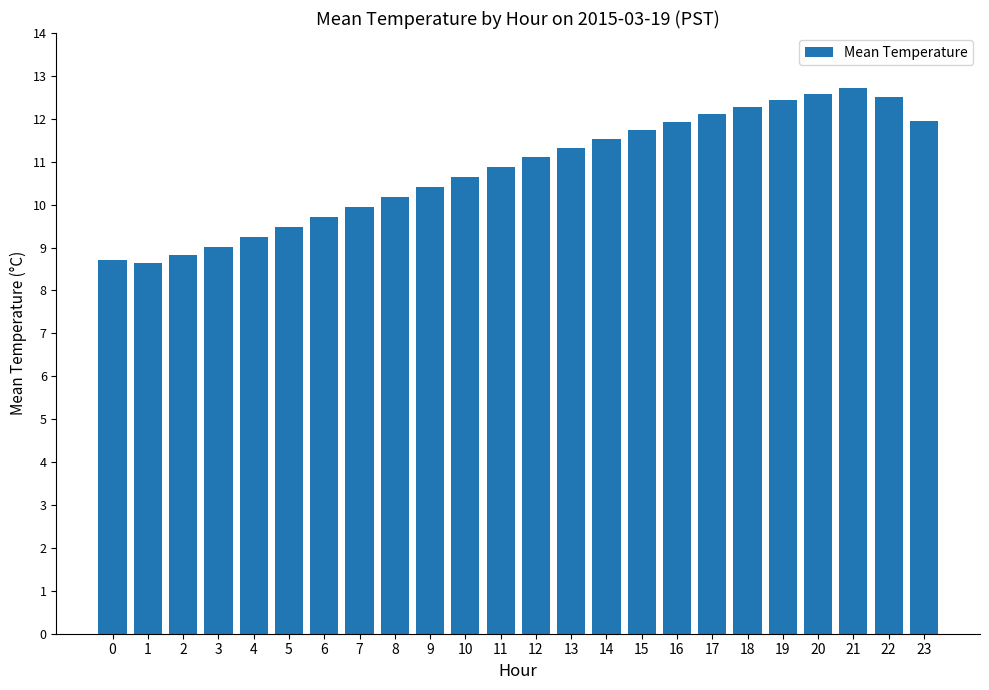

Is it true that the value at 5 is 5.5?

False